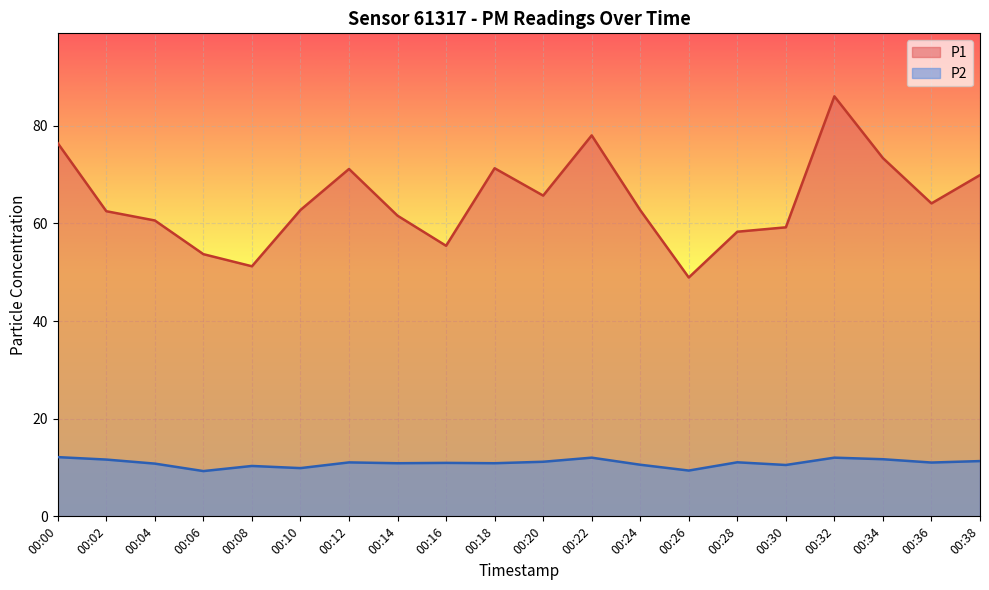

What is the smallest value displayed?

9.3